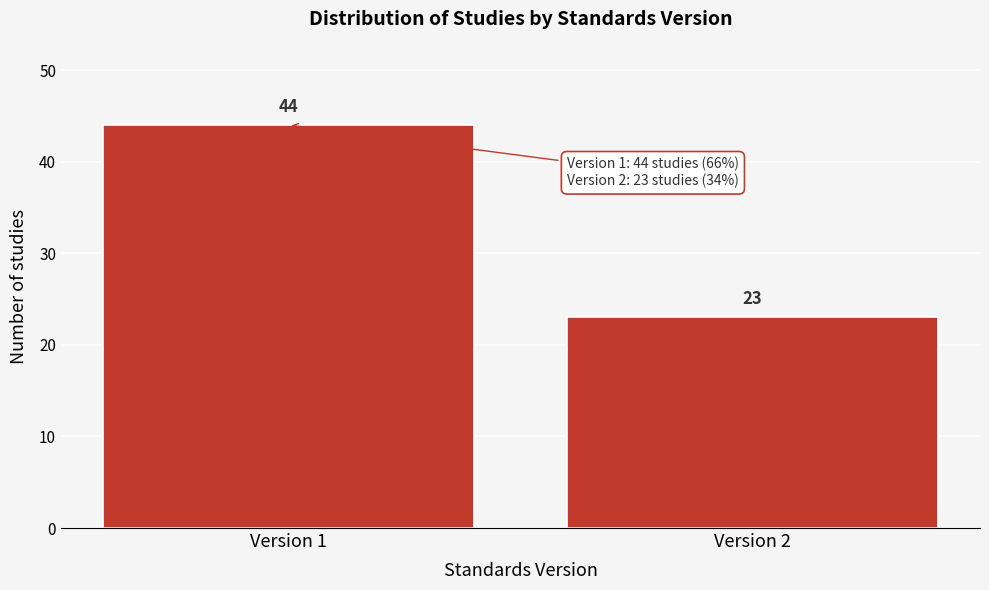

Reading right to left, what are all the values shown in this chart?

23	44